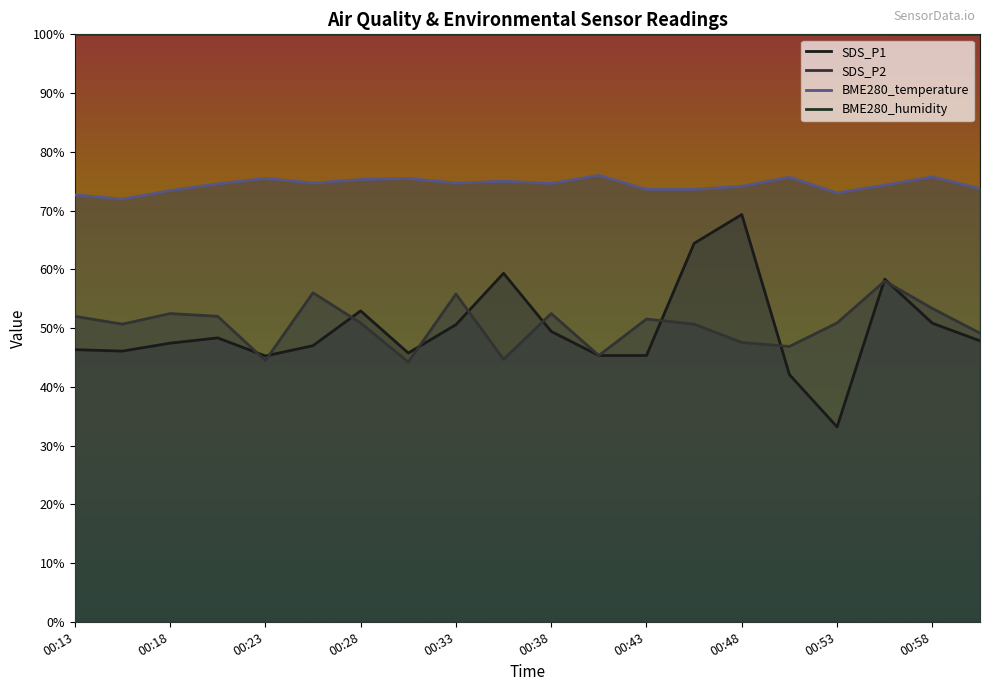

How many data points in BME280_humidity are less than 100?

1